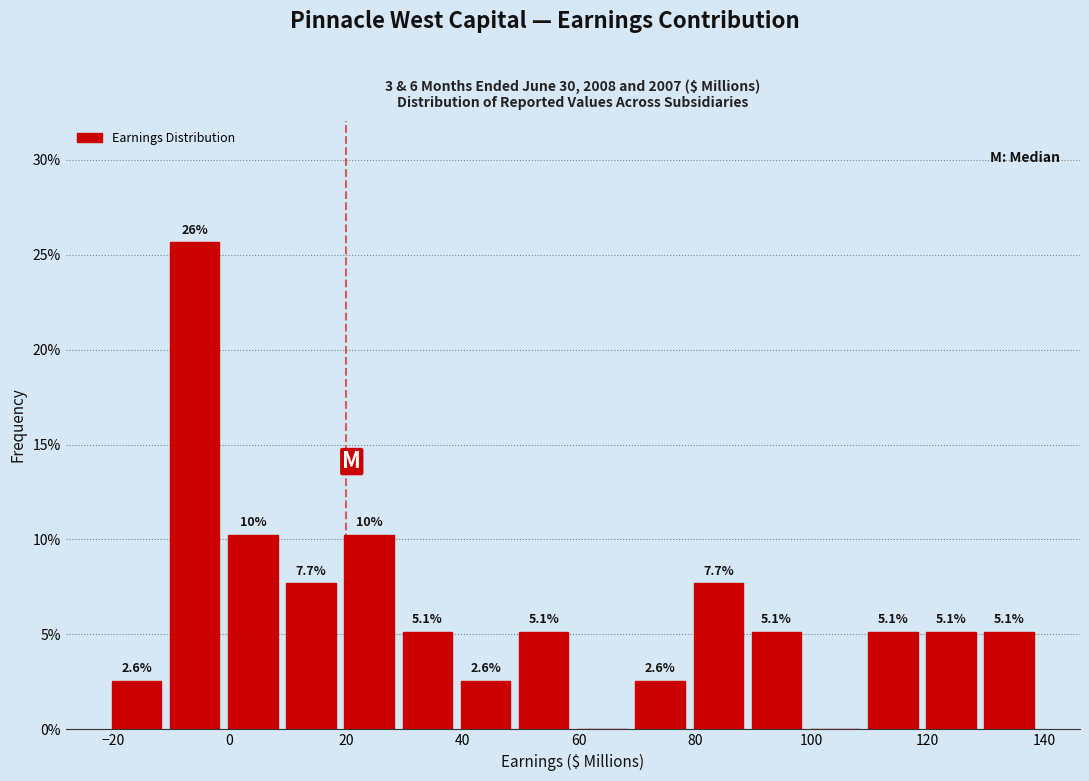

Over which range of the x-axis is the bar tallest?

-11 to -1